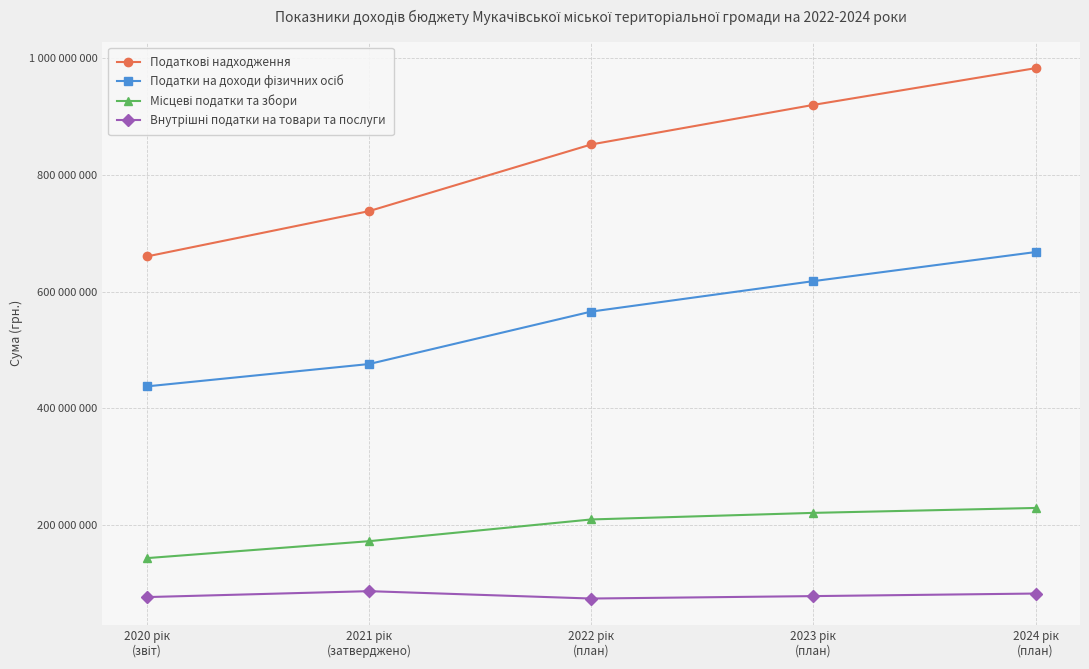

Is this an area chart (filled region under the line)?

No